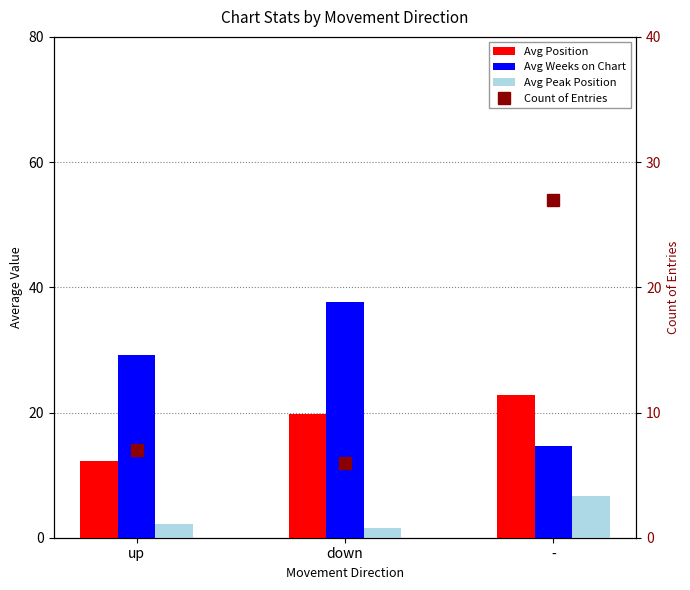

What is the minimum value shown in the chart?

1.5